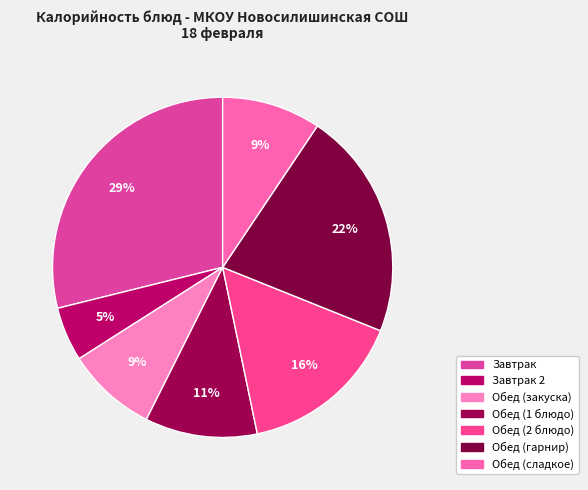

Which category has the biggest portion of the pie?

Завтрак